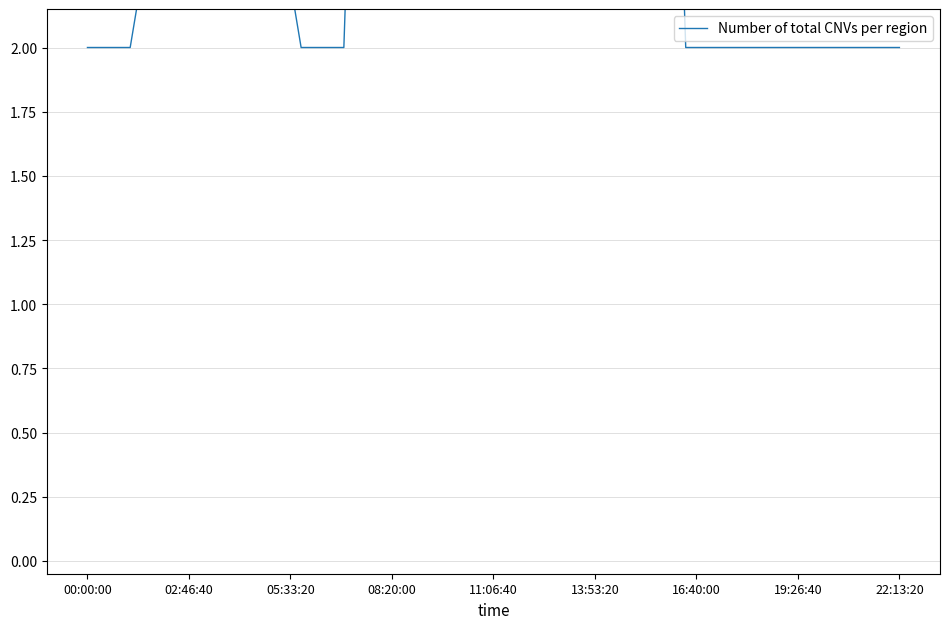

What is the maximum value shown in the chart?

7